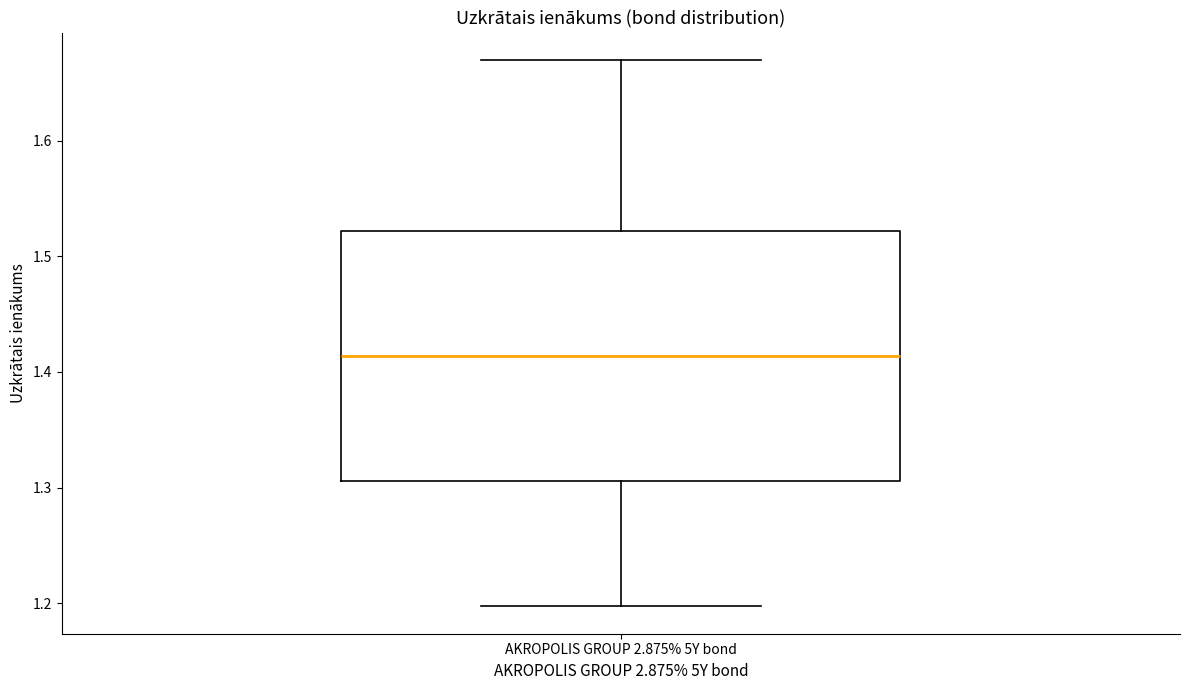

Where is the upper edge of the box for AKROPOLIS GROUP 2.875% 5Y bond on the y-axis? The values are not printed on the chart, so give them approximately, as read against the axis.

1.52